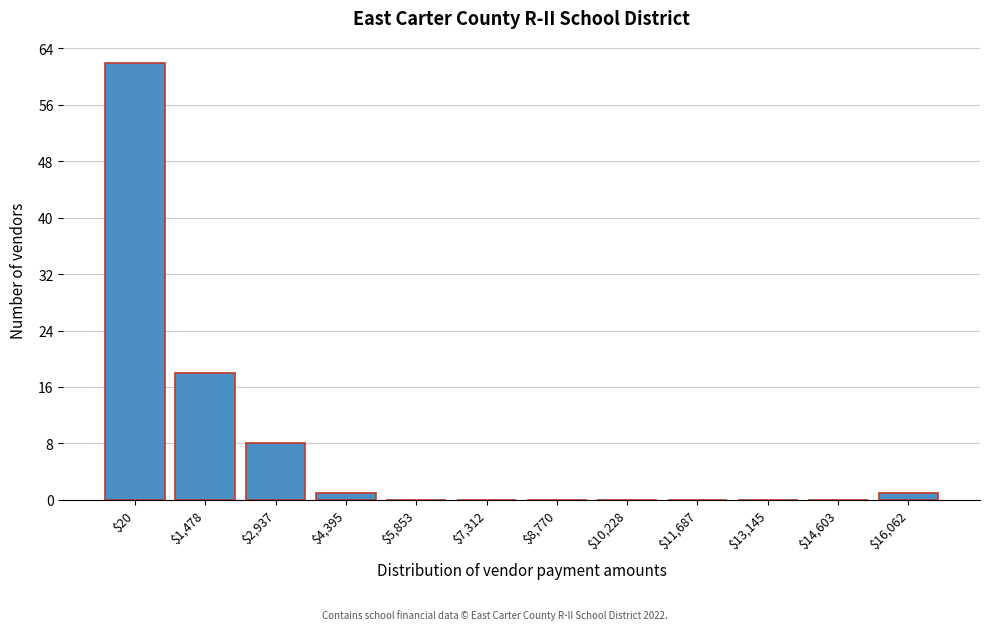

True or false: the data shows 0 at $5,853.

True